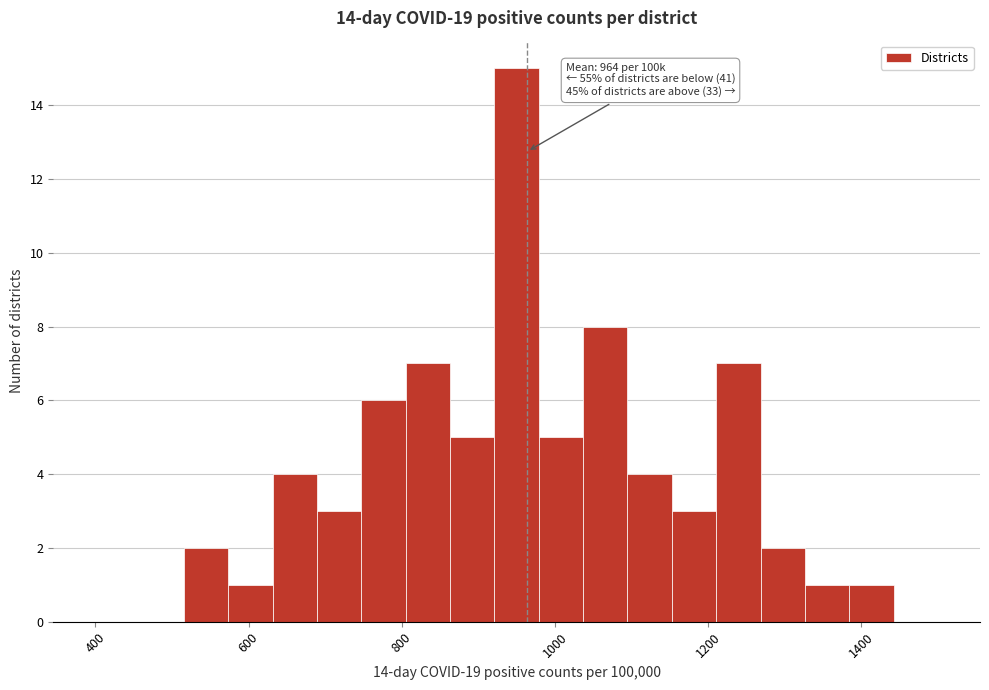

Read against the x-axis, roughly where is the centre of the tallest bar?

960